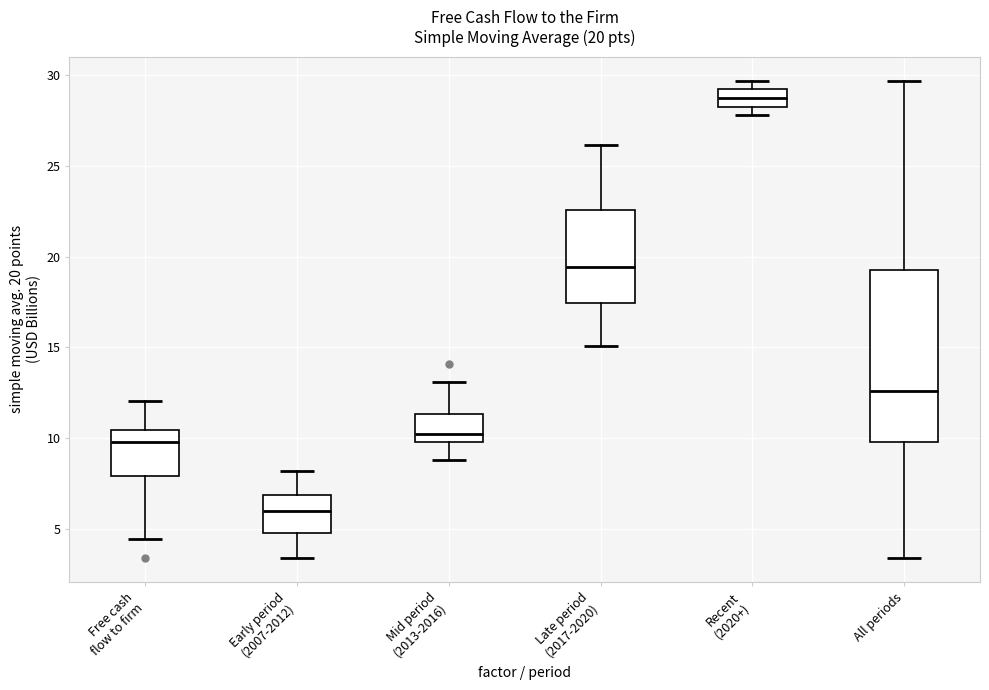

Which box's median line is the lowest?

Early period (2007-2012)